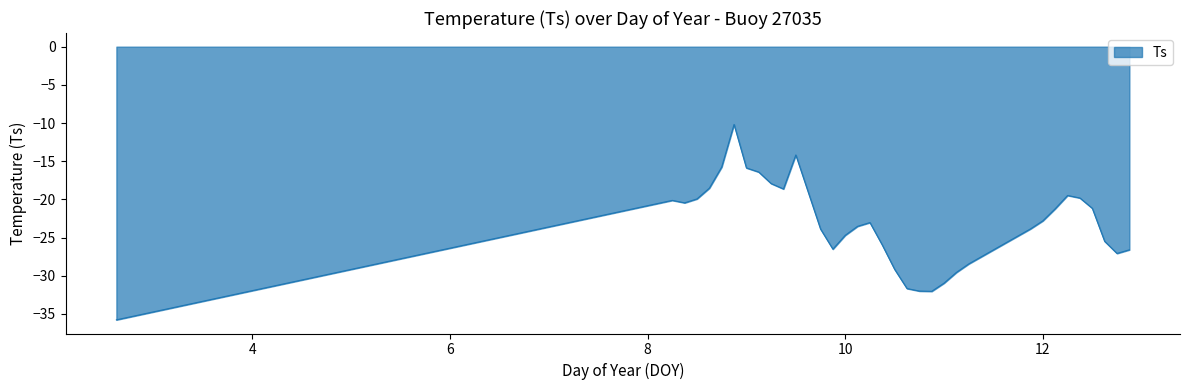

How many interior local valleys (lower than both neighbors) does the data have?

5